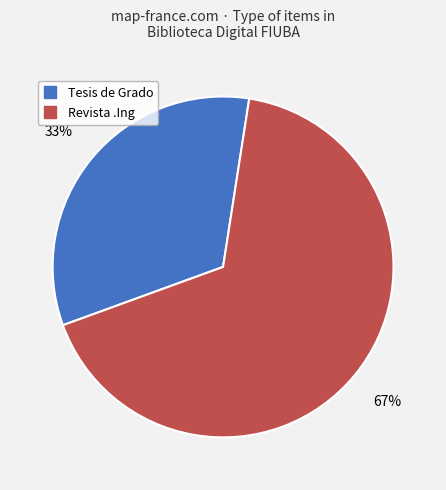

Combined, do Tesis de Grado and Revista .Ing account for over 50%?

Yes